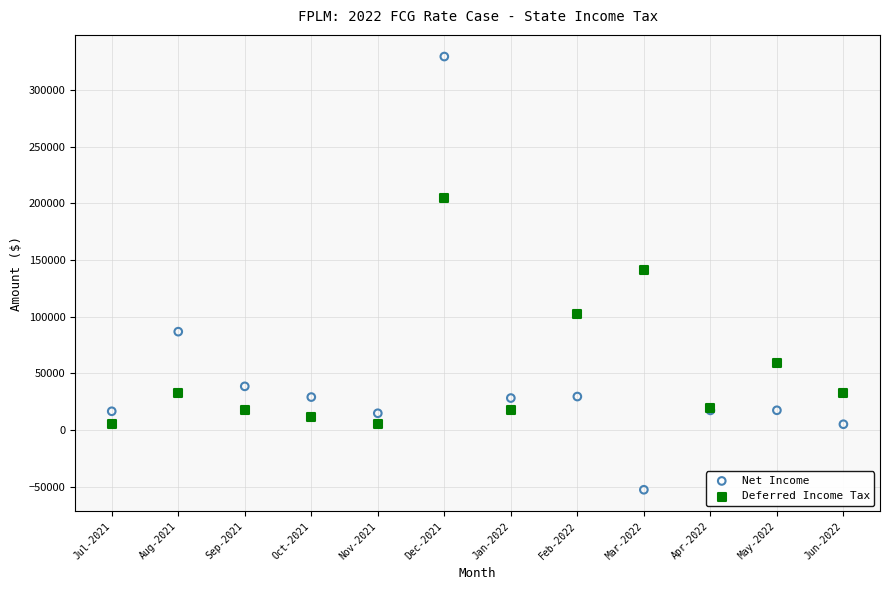

Which series contains the highest Y value?

Net Income